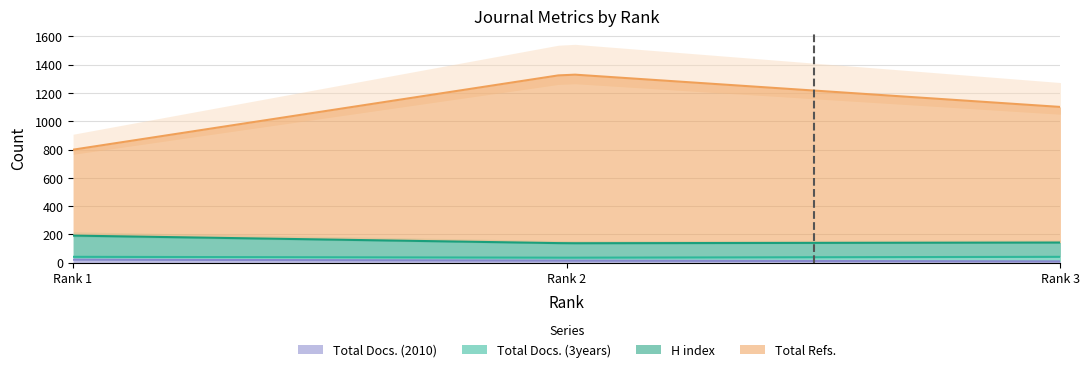

How many series are shown in this chart?

4